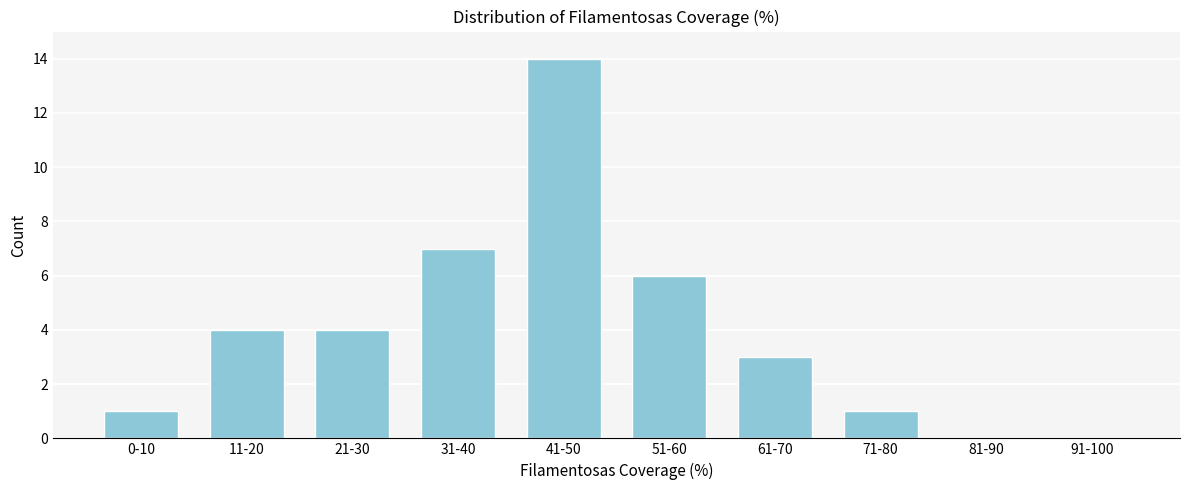

Reading right to left, what are all the values shown in this chart?

91-100=0	81-90=0	71-80=1	61-70=3	51-60=6	41-50=14	31-40=7	21-30=4	11-20=4	0-10=1